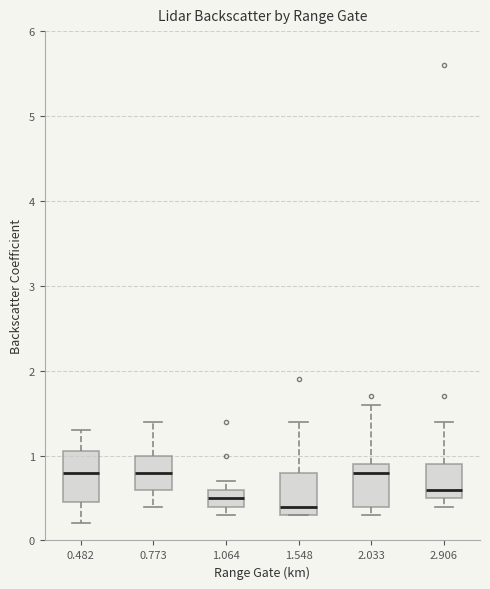

Which box is the tallest, from its lower edge to its upper edge?

0.482